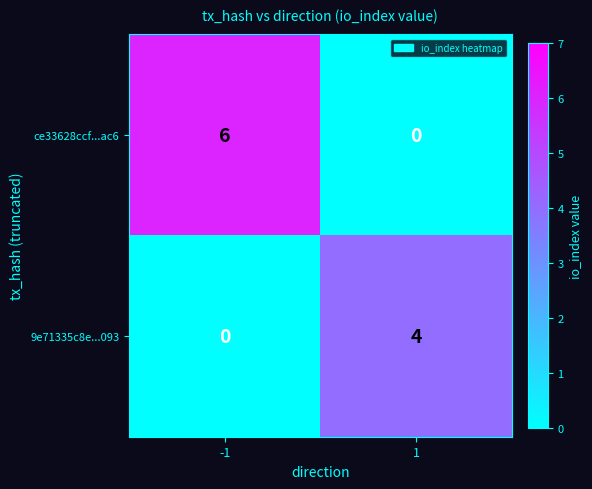

Which series has the largest range (max minus min)?

ce33628ccf...ac6